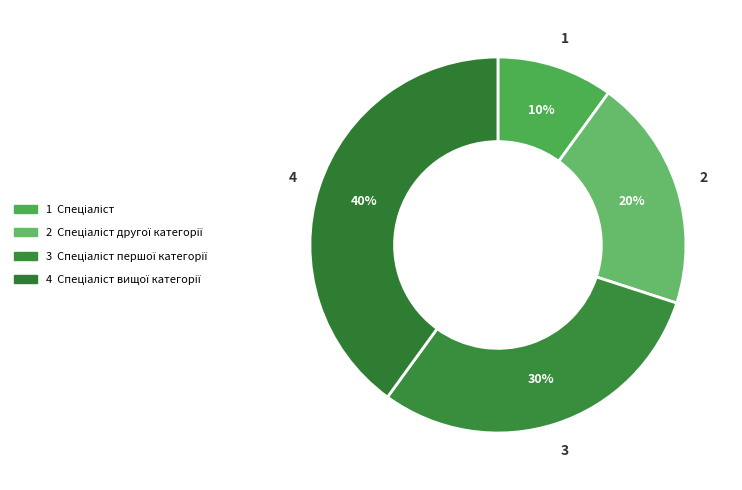

Rank the categories by value from lowest to highest.

Спеціаліст, Спеціаліст другої категорії, Спеціаліст першої категорії, Спеціаліст вищої категорії